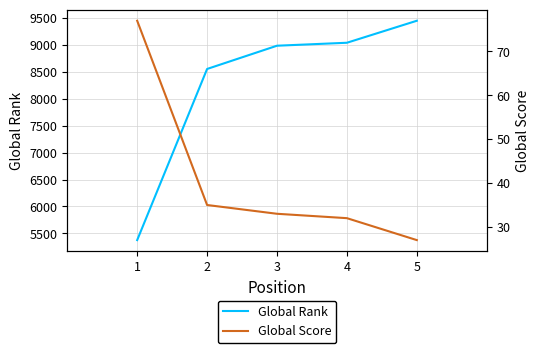

True or false: Global Score has a value of 35 at 2.

True